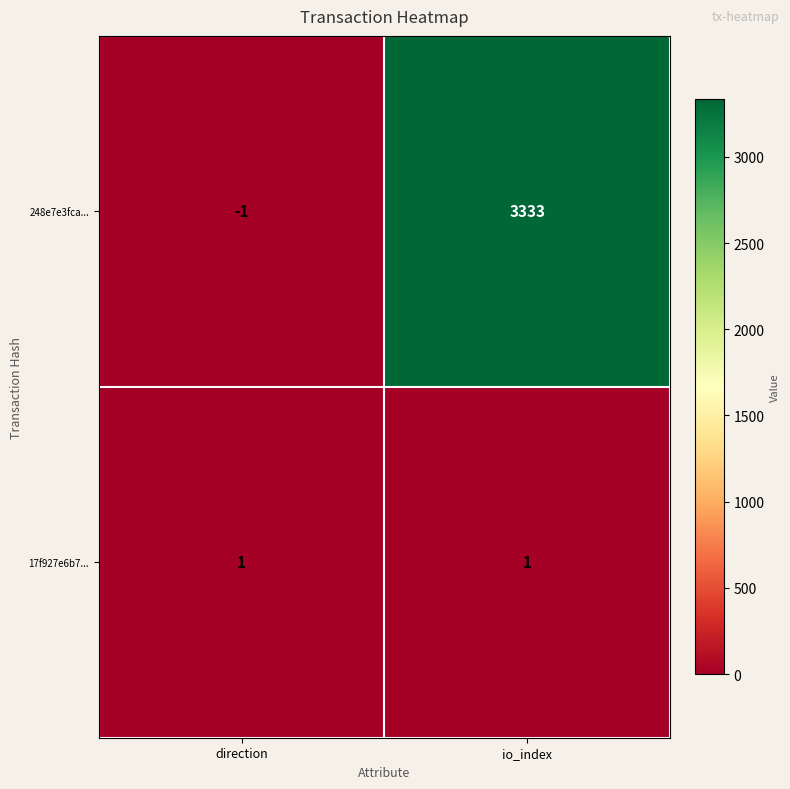

Which series has the largest range (max minus min)?

248e7e3fca...